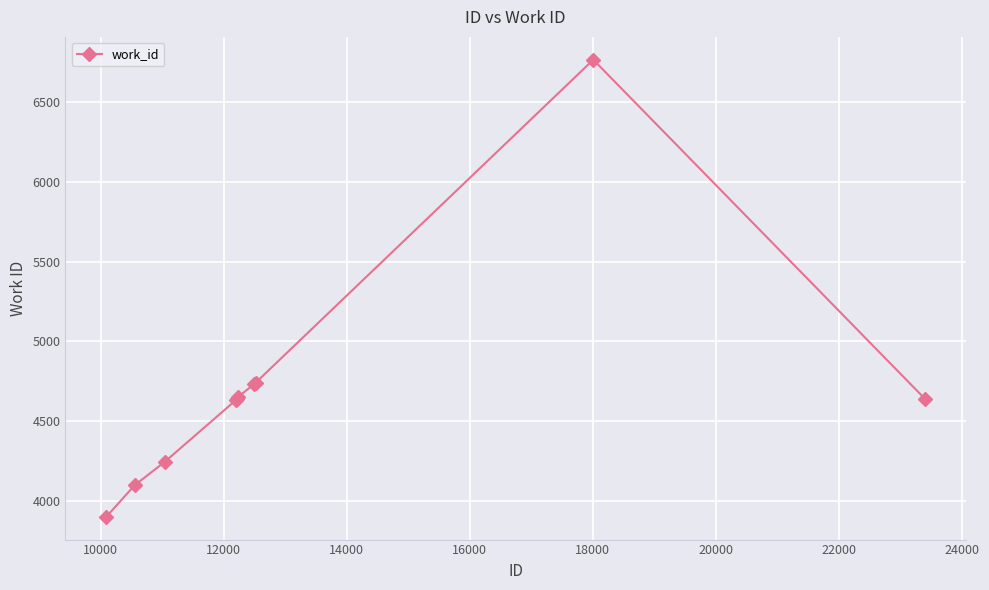

What is the difference between the maximum and minimum values?

2865